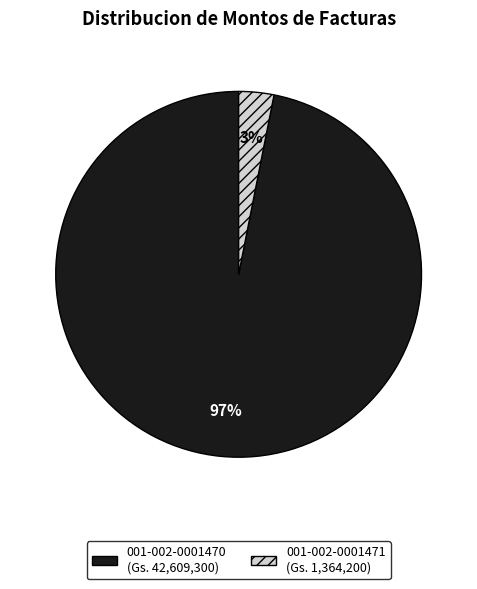

Rank the categories by value from highest to lowest.

001-002-0001470, 001-002-0001471